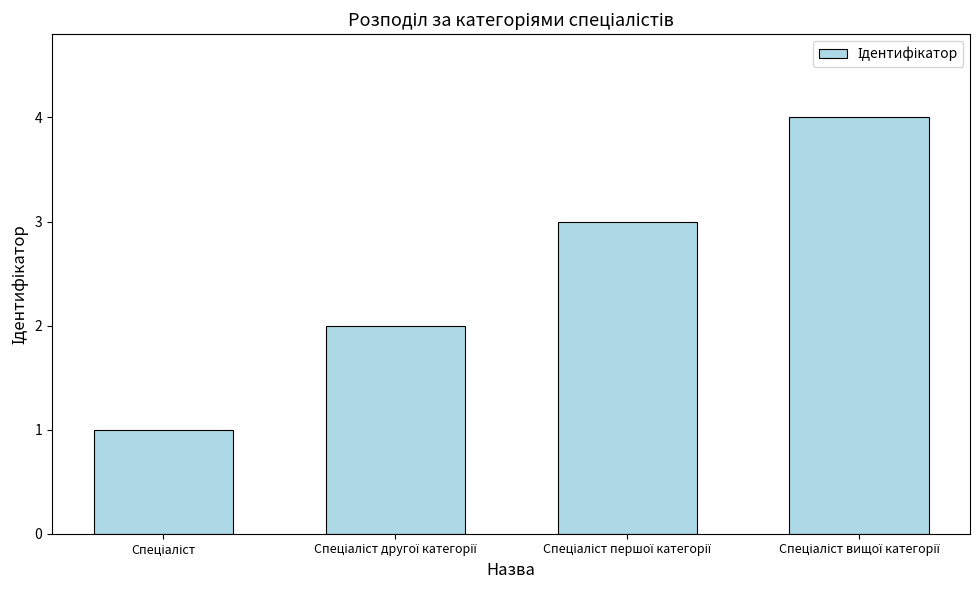

What is the difference between the maximum and minimum values?

3